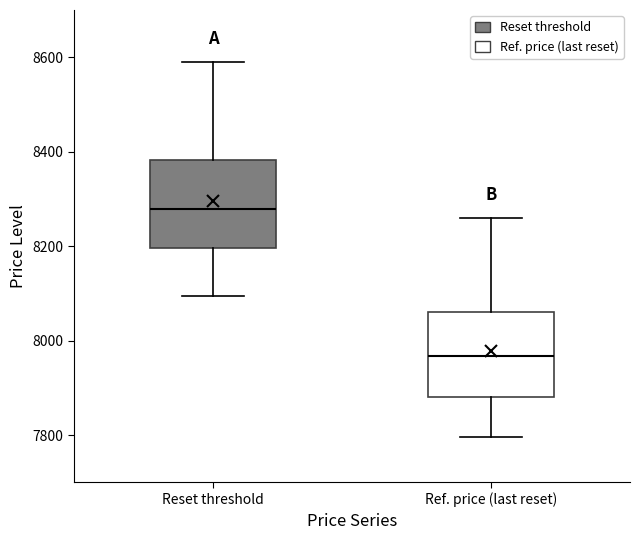

Reading left to right, read every box against the y-axis: the position of its median line, the range the box covers, and the ends of its whiskers. The values are not printed on the chart, so give them approximately, as read against the axis.

Reset threshold: median 8280, box 8200 to 8380, whiskers 8100 to 8580
Ref. price (last reset): median 7960, box 7880 to 8060, whiskers 7800 to 8260